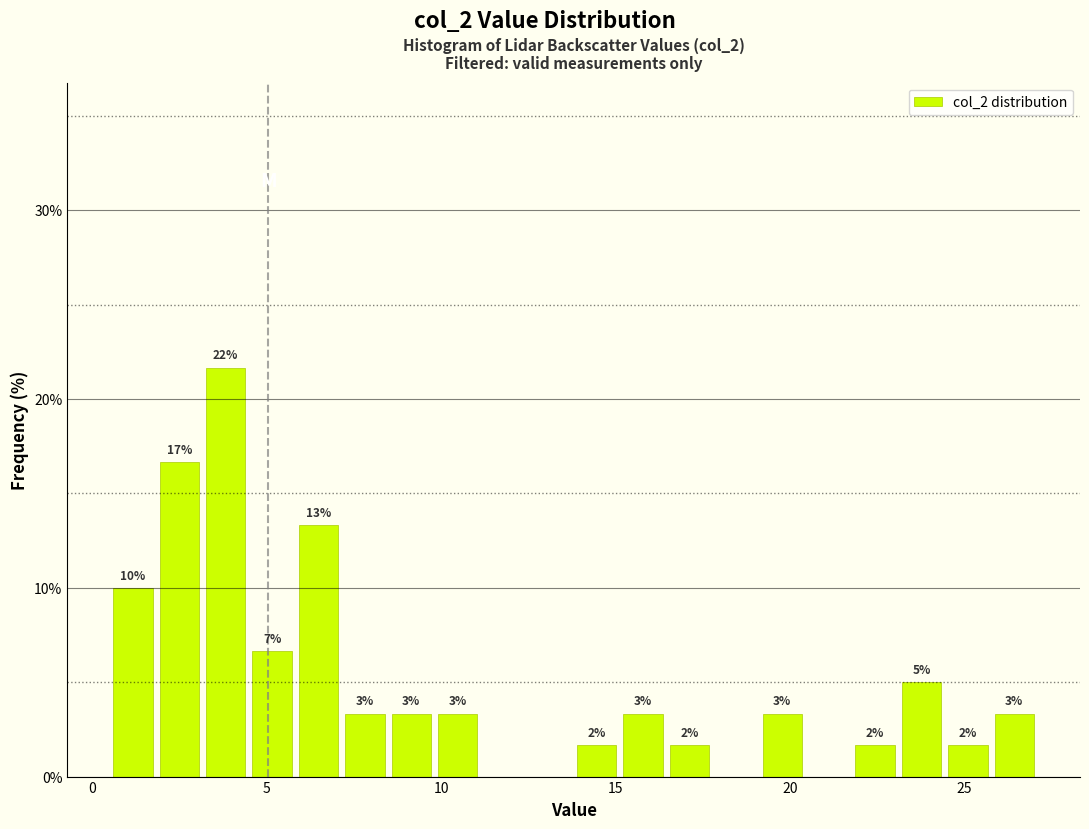

Read against the x-axis, roughly where is the centre of the tallest bar?

4.0